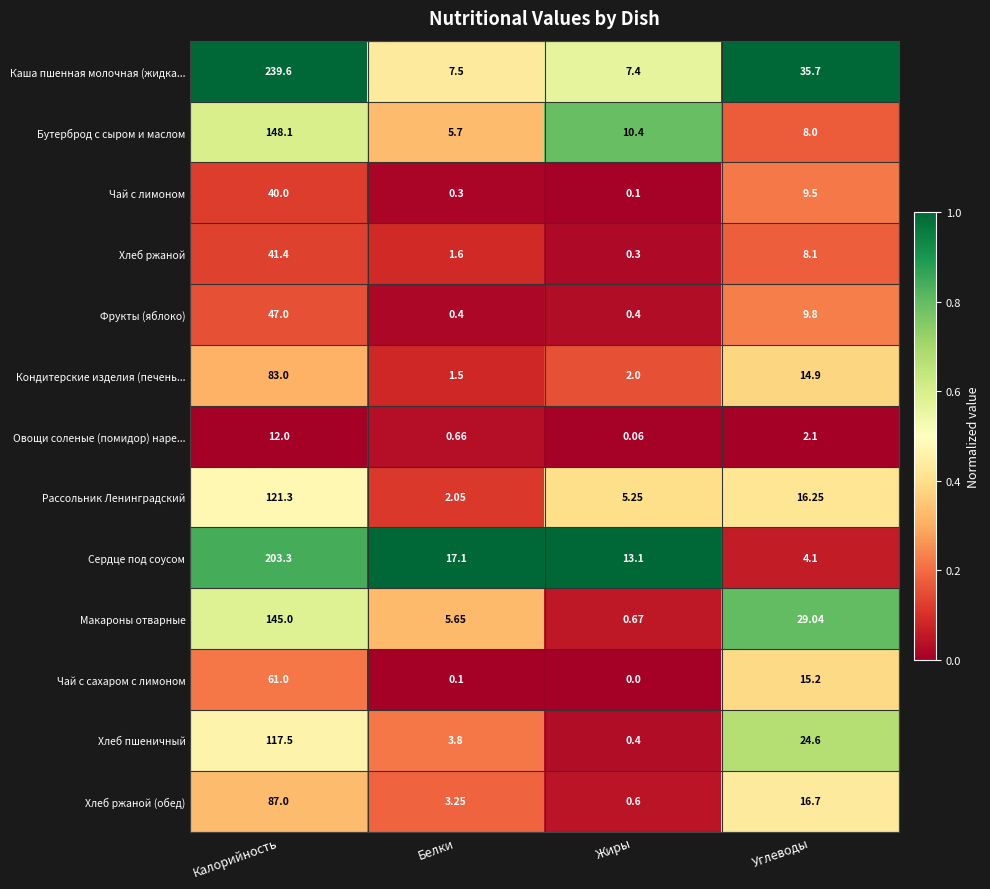

Which series has the largest total across all categories?

Каша пшенная молочная (жидка...